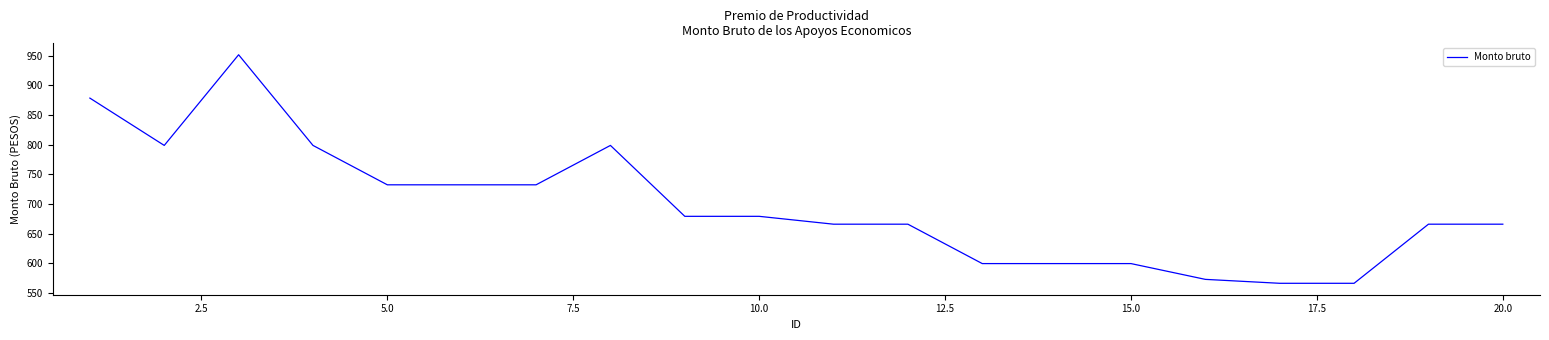

What is the minimum value shown in the chart?

566.4